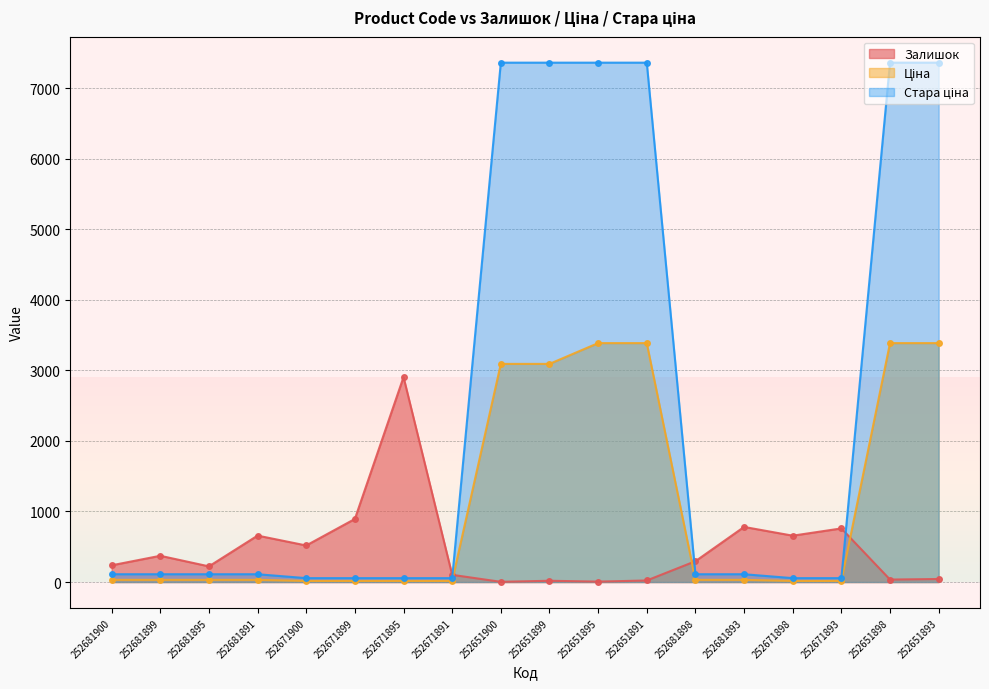

Which series ends up on top after the final intersection of Стара ціна and Залишок?

Стара ціна